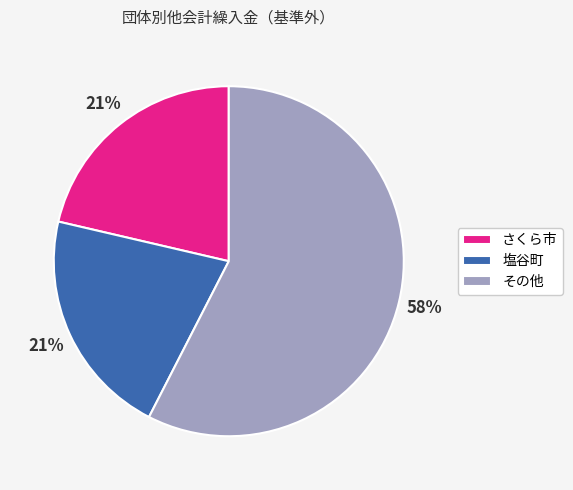

Which category has the biggest portion of the pie?

その他